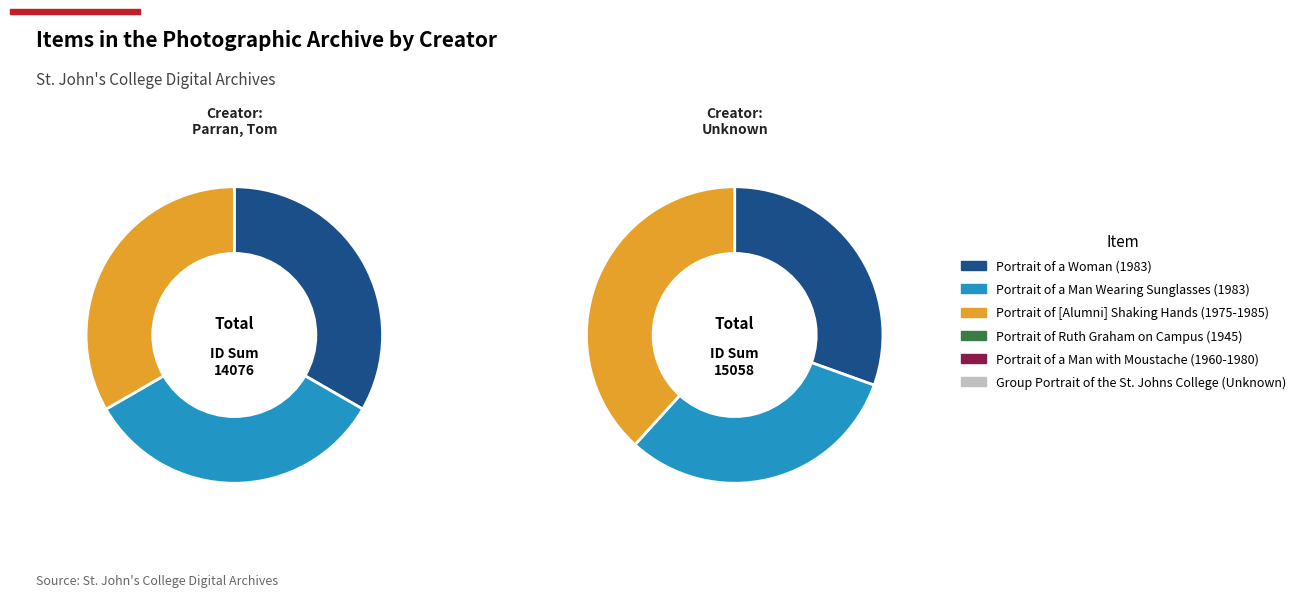

How many segments does this pie chart have?

6